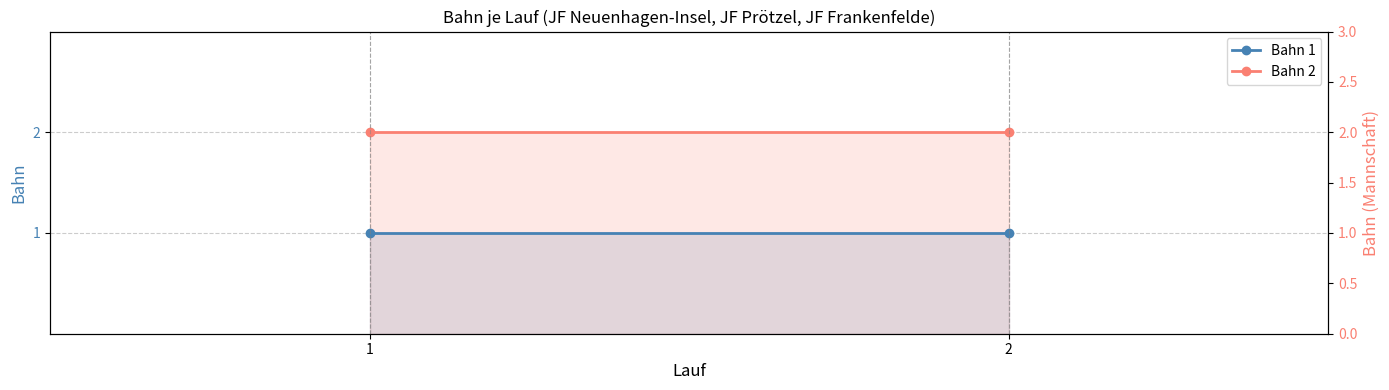

How many series are shown in this chart?

2